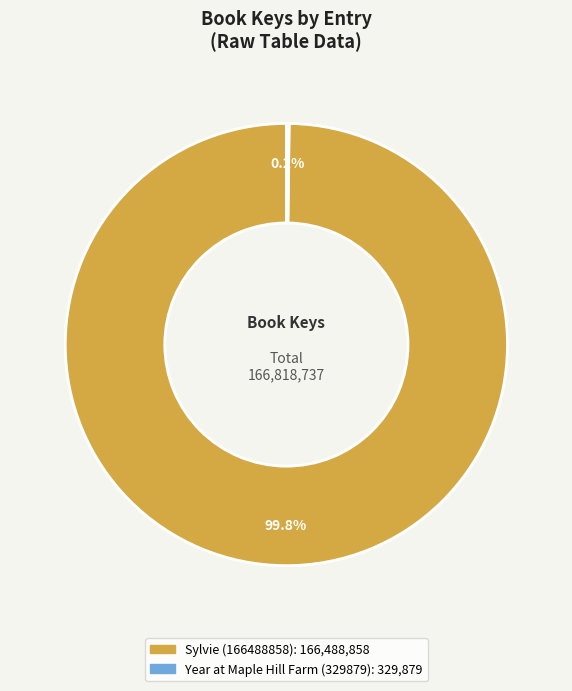

Does any single category account for the majority?

Yes